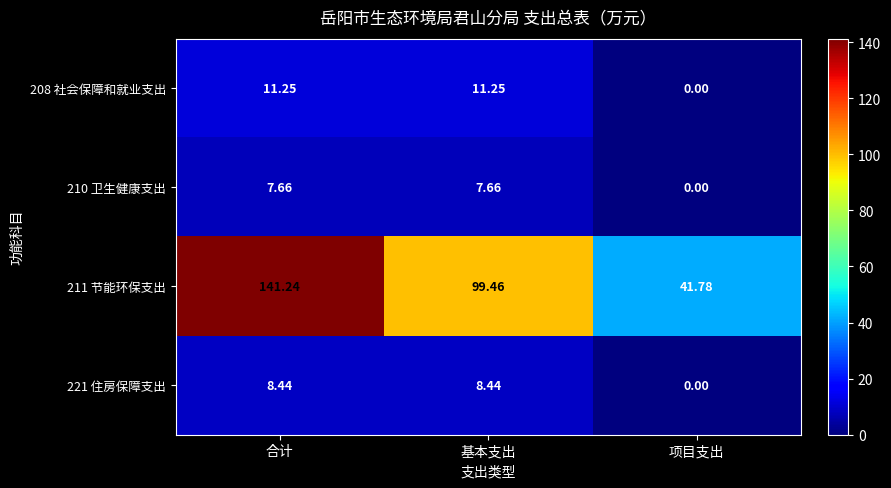

What is the total value across all series at 项目支出?

41.8